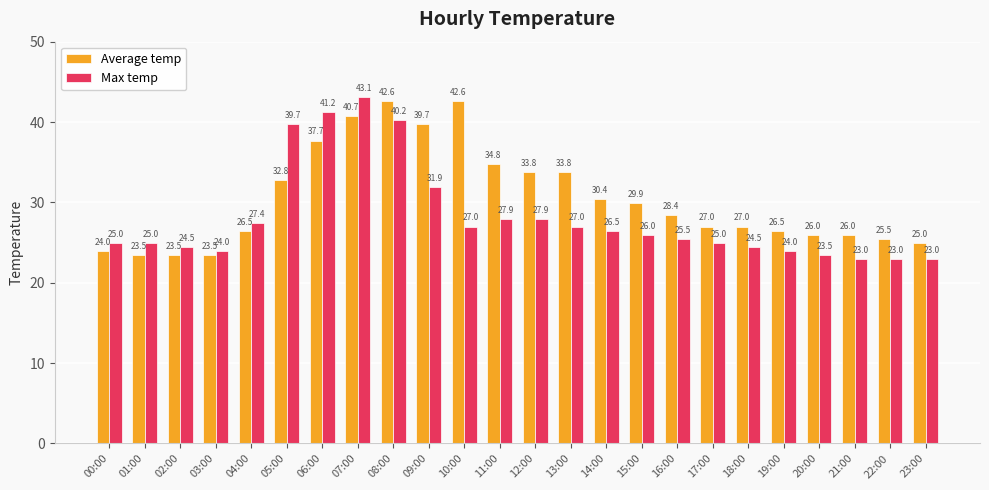

True or false: Max temp has a value of 31.9 at 09:00.

True